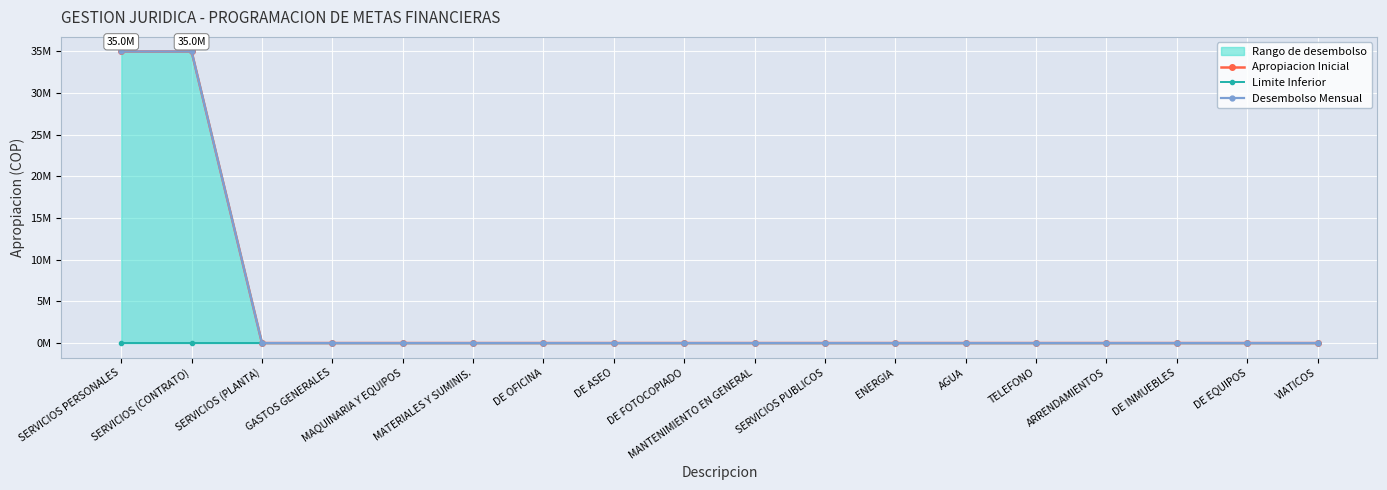

Where is Limite Inferior nearest to the value 0?

SERVICIOS PERSONALES